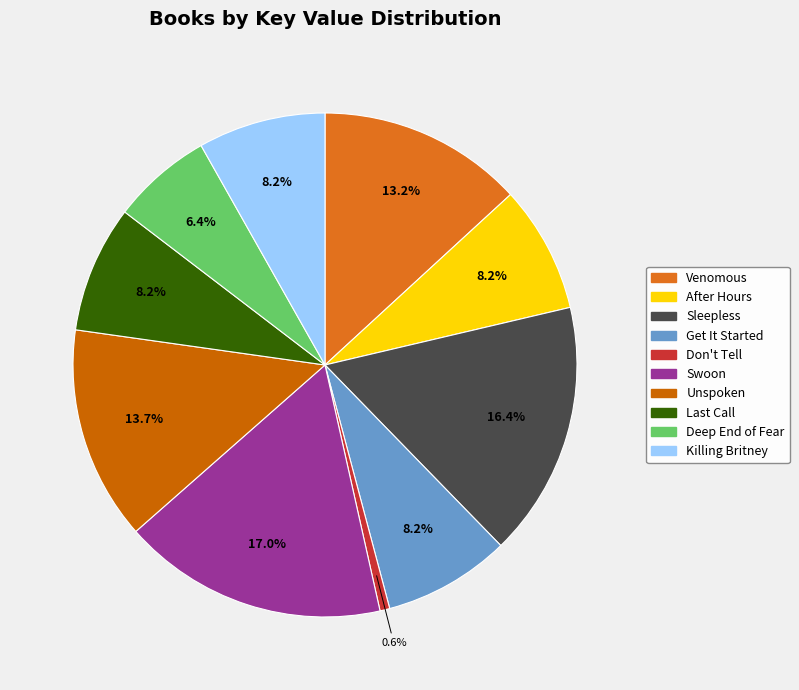

True or false: After Hours accounts for 1% of the total.

False